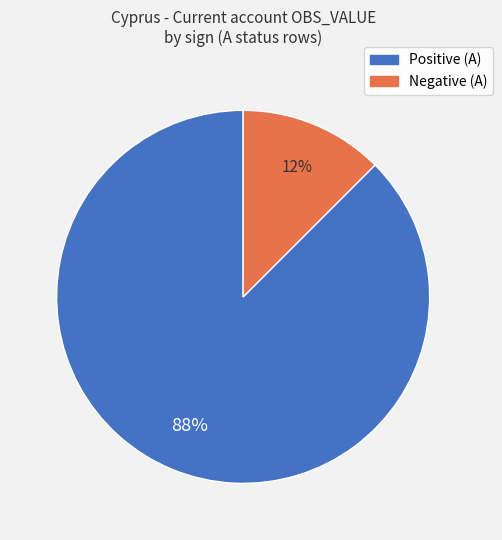

Which category has the smallest portion of the pie?

Negative (A)